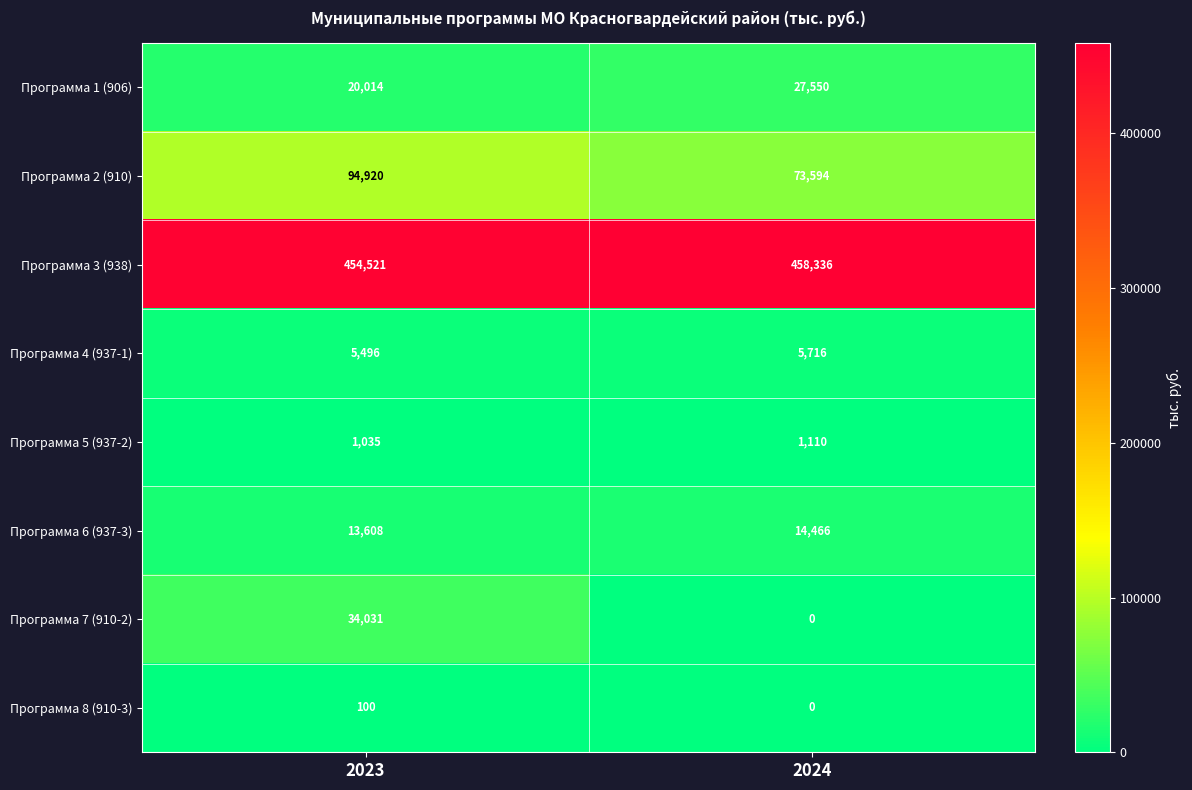

What is the difference between the Программа 7 (910-2) values at 2023 and 2024?

34031